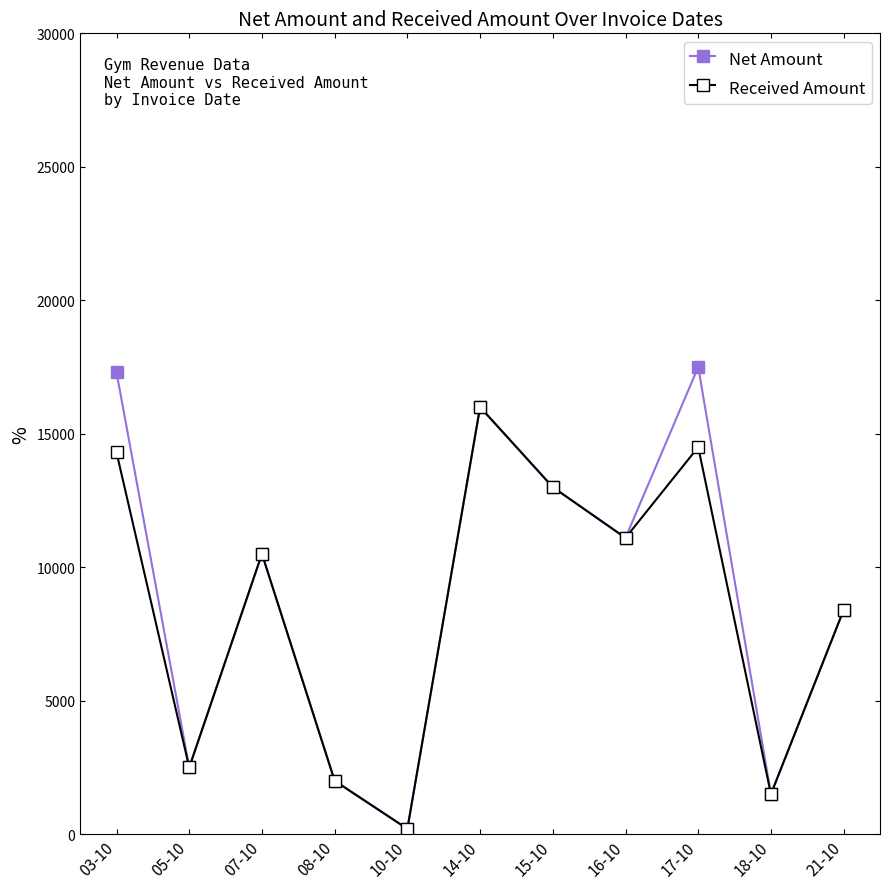

Which series changed the most between 10-10 and 17-10?

Net Amount